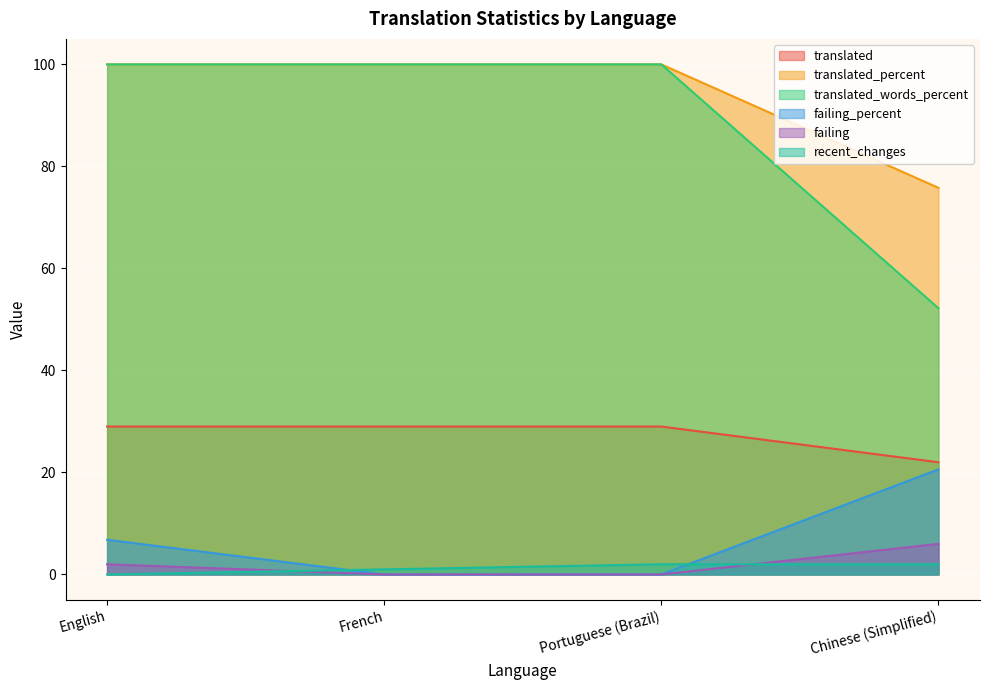

Is it true that recent_changes equals 1.0 at French?

True